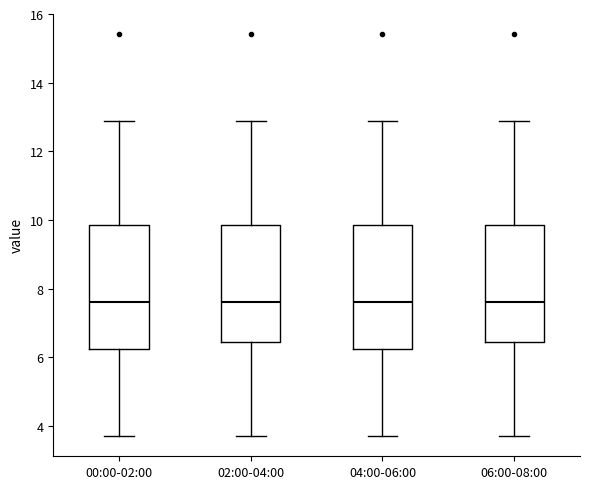

Reading left to right, read every box against the y-axis: the position of its median line, the range the box covers, and the ends of its whiskers. The values are not printed on the chart, so give them approximately, as read against the axis.

00:00-02:00: median 7.6, box 6.2 to 9.8, whiskers 3.8 to 12.8
02:00-04:00: median 7.6, box 6.4 to 9.8, whiskers 3.8 to 12.8
04:00-06:00: median 7.6, box 6.2 to 9.8, whiskers 3.8 to 12.8
06:00-08:00: median 7.6, box 6.4 to 9.8, whiskers 3.8 to 12.8